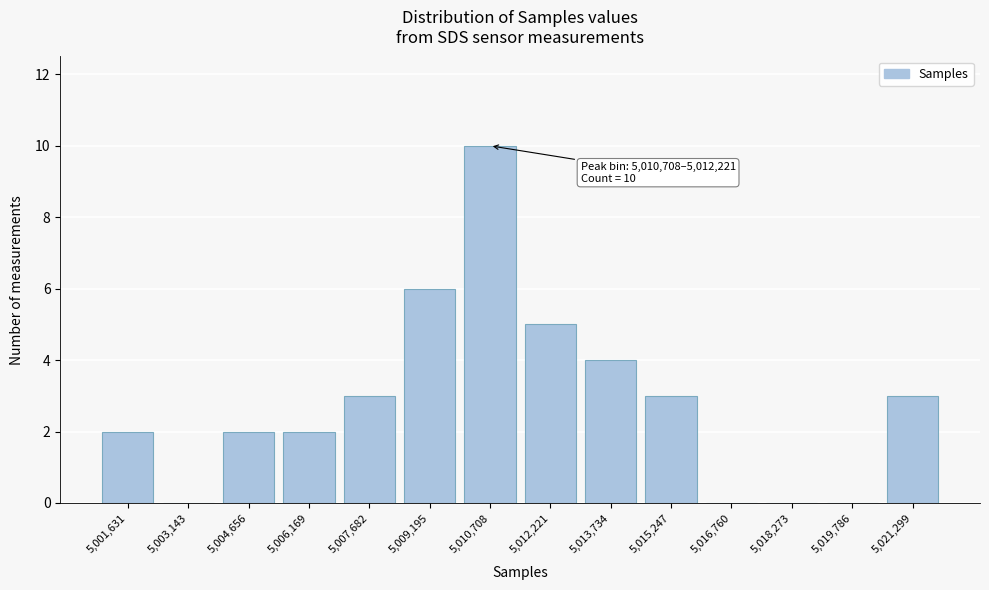

Reading right to left, transcribe all the data shown in this chart.

5,021,299=3	5,019,786=0	5,018,273=0	5,016,760=0	5,015,247=3	5,013,734=4	5,012,221=5	5,010,708=10	5,009,195=6	5,007,682=3	5,006,169=2	5,004,656=2	5,003,143=0	5,001,631=2